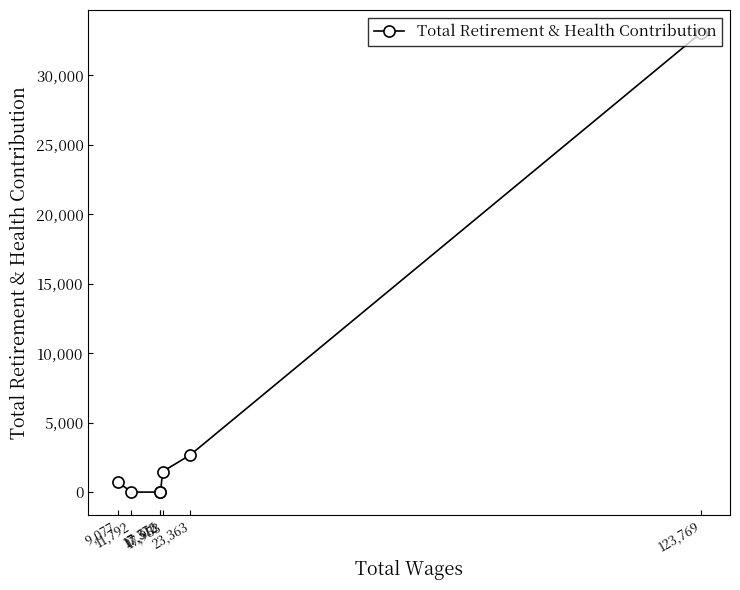

True or false: the data has more than 2 interior local peaks.

False